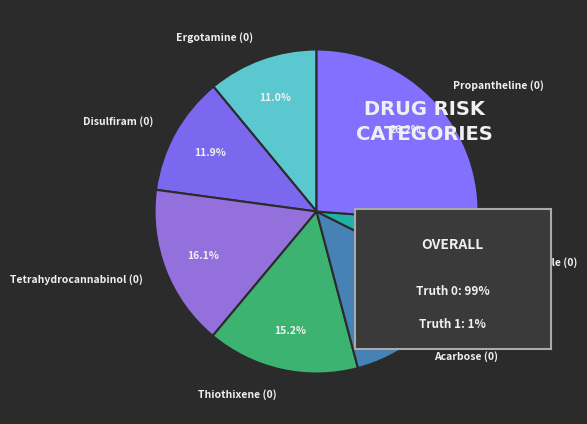

How many segments does this pie chart have?

7